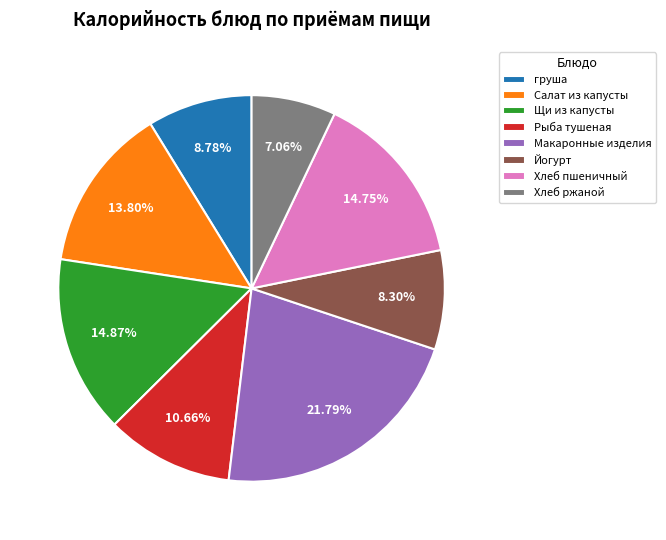

Is Салат из капусты the majority of the pie?

No